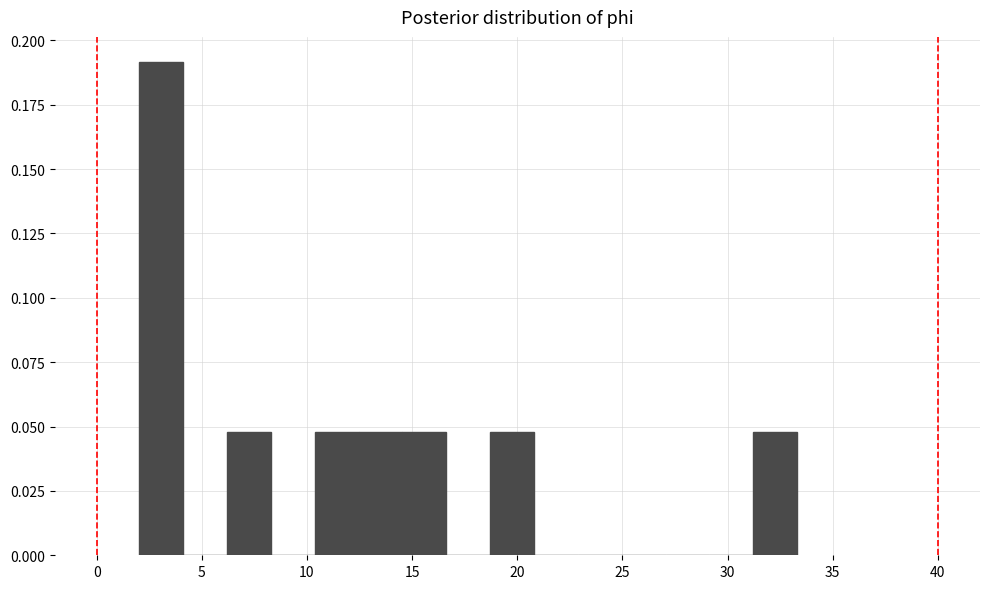

How tall is the bar that spans 2.0 to 4.0 on the x-axis? Neither the bar edges nor the heights are printed on the chart, so give them approximately, as read against the axes.

0.19